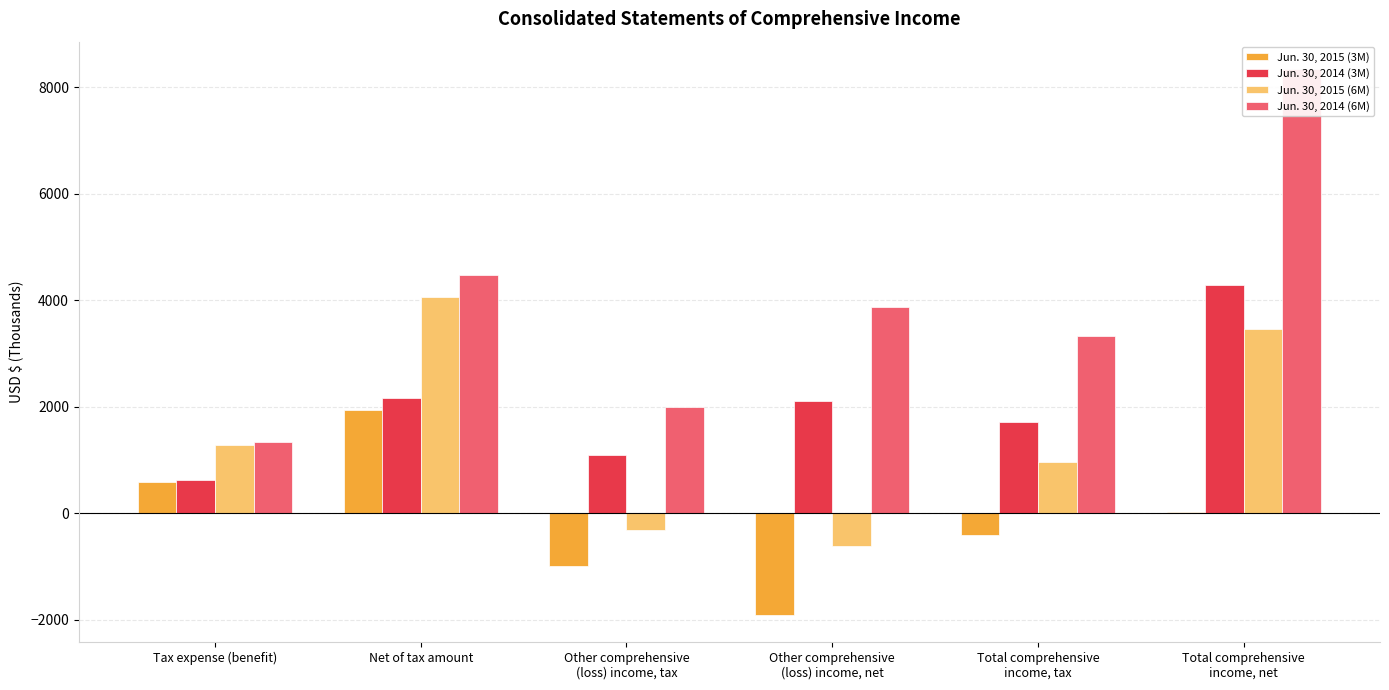

How many bars are there in each group?

4